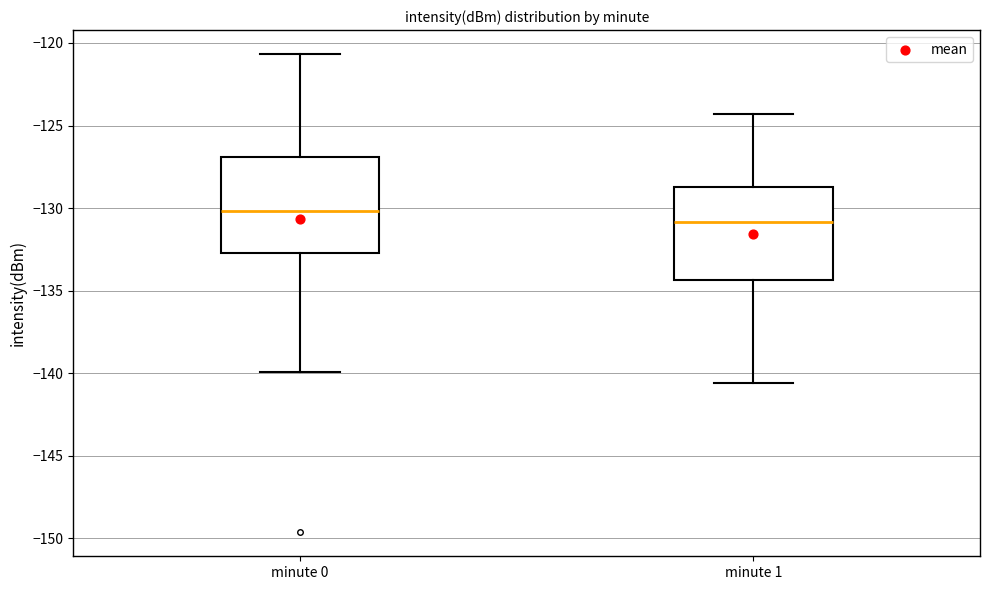

Reading left to right, read every box against the y-axis: the position of its median line, the range the box covers, and the ends of its whiskers. The values are not printed on the chart, so give them approximately, as read against the axis.

minute 0: median -130.0, box -132.5 to -127.0, whiskers -140.0 to -120.5
minute 1: median -131.0, box -134.5 to -128.5, whiskers -140.5 to -124.5